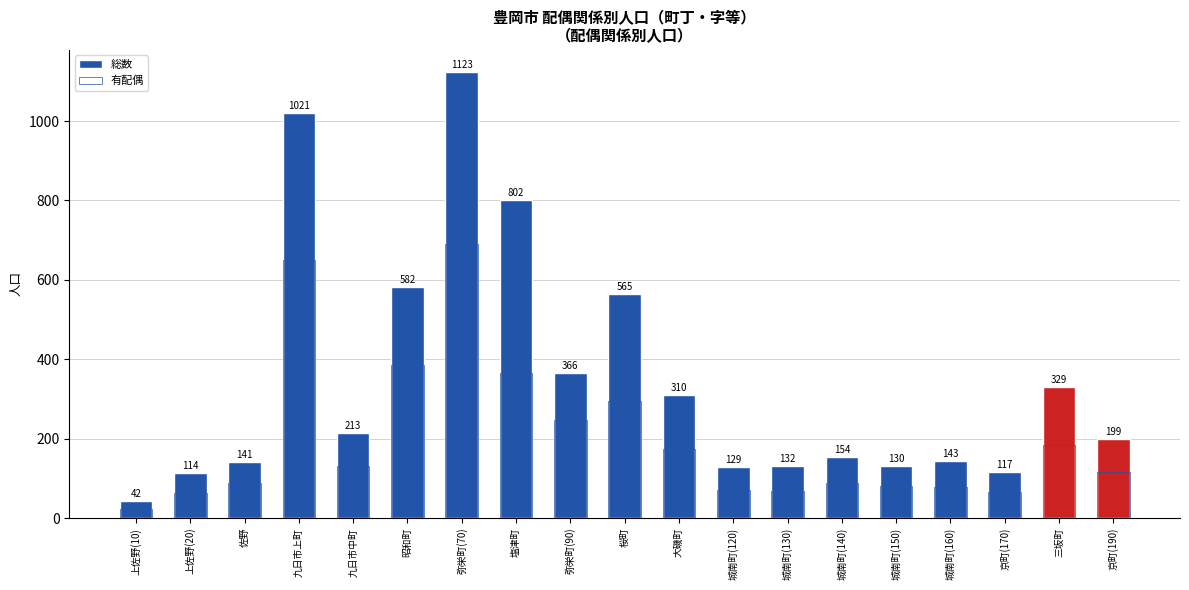

What is the spread (max minus min) of values at 城南町(130)?

64